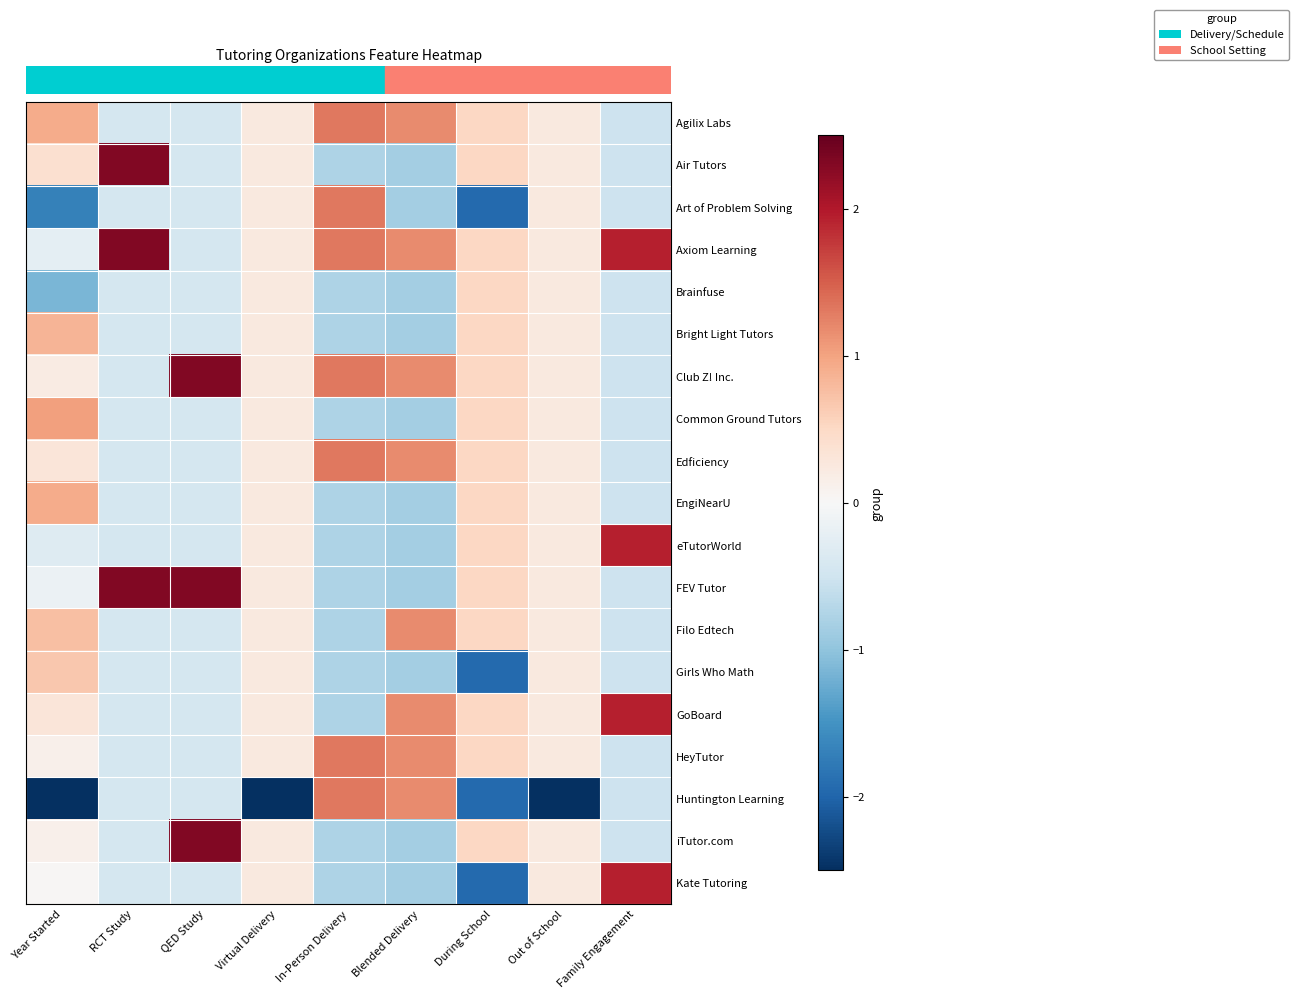

At how many categories does at least one series exceed -3?

9